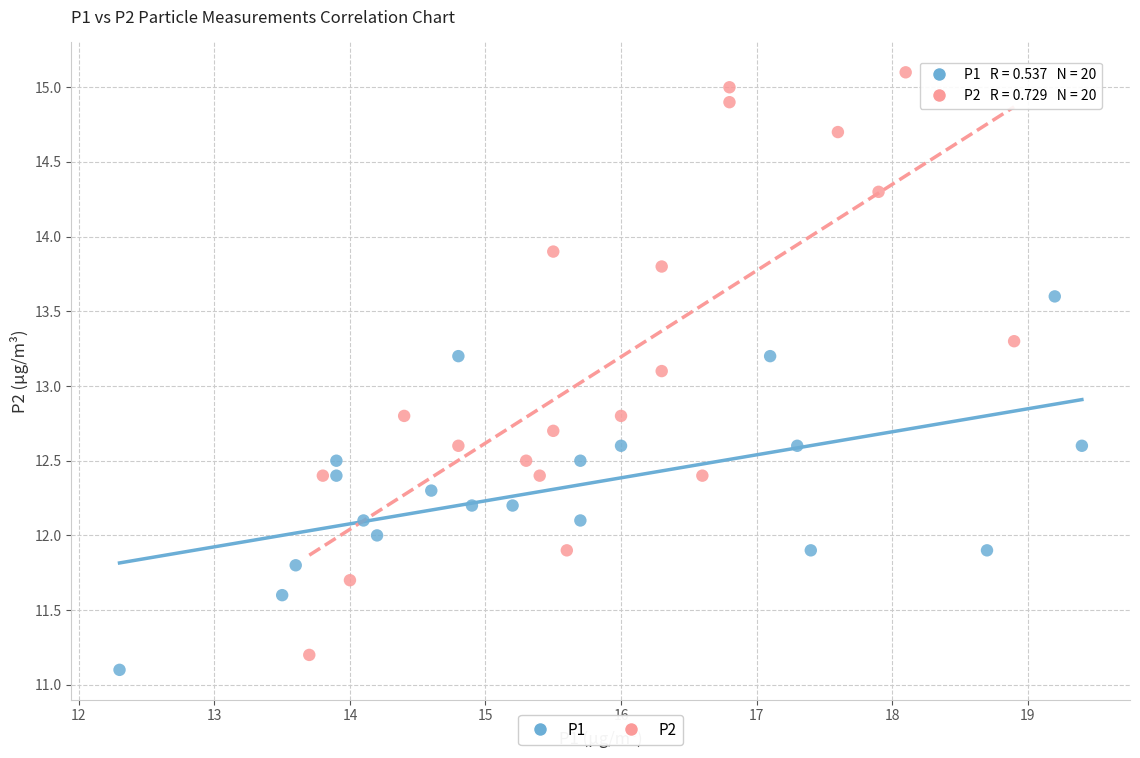

Which series contains the highest Y value?

P2